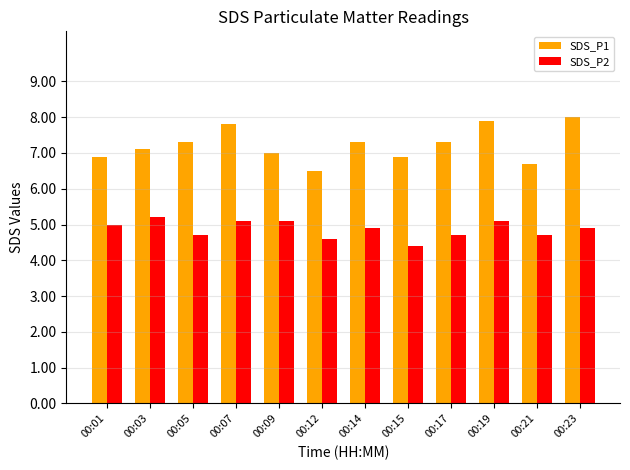

What are all the series names shown in the legend?

SDS_P1, SDS_P2